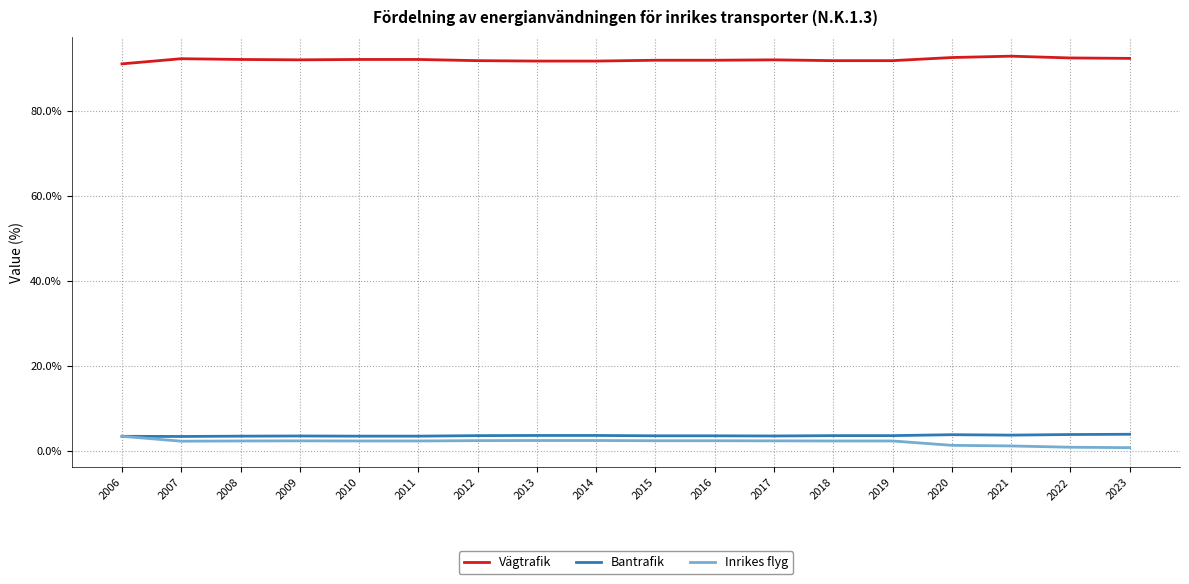

Does the chart display data point markers on the line(s)?

No